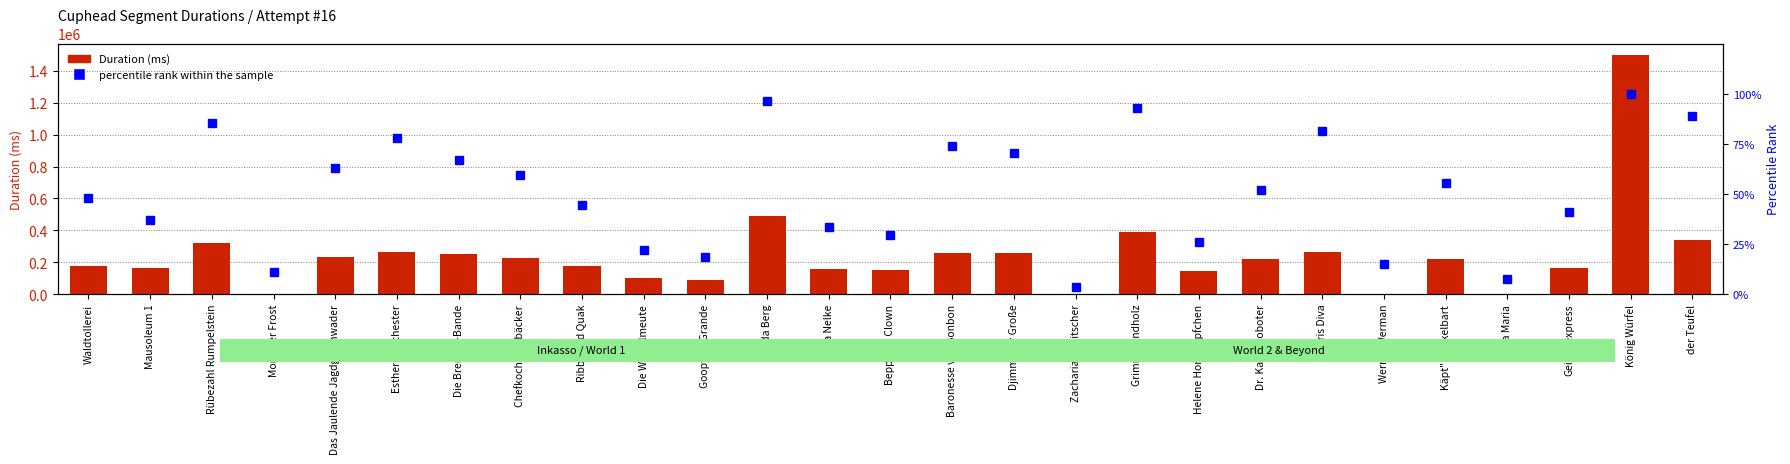

The value of Duration (ms) at Grimm Zündholz is 560748.4. True or false?

False